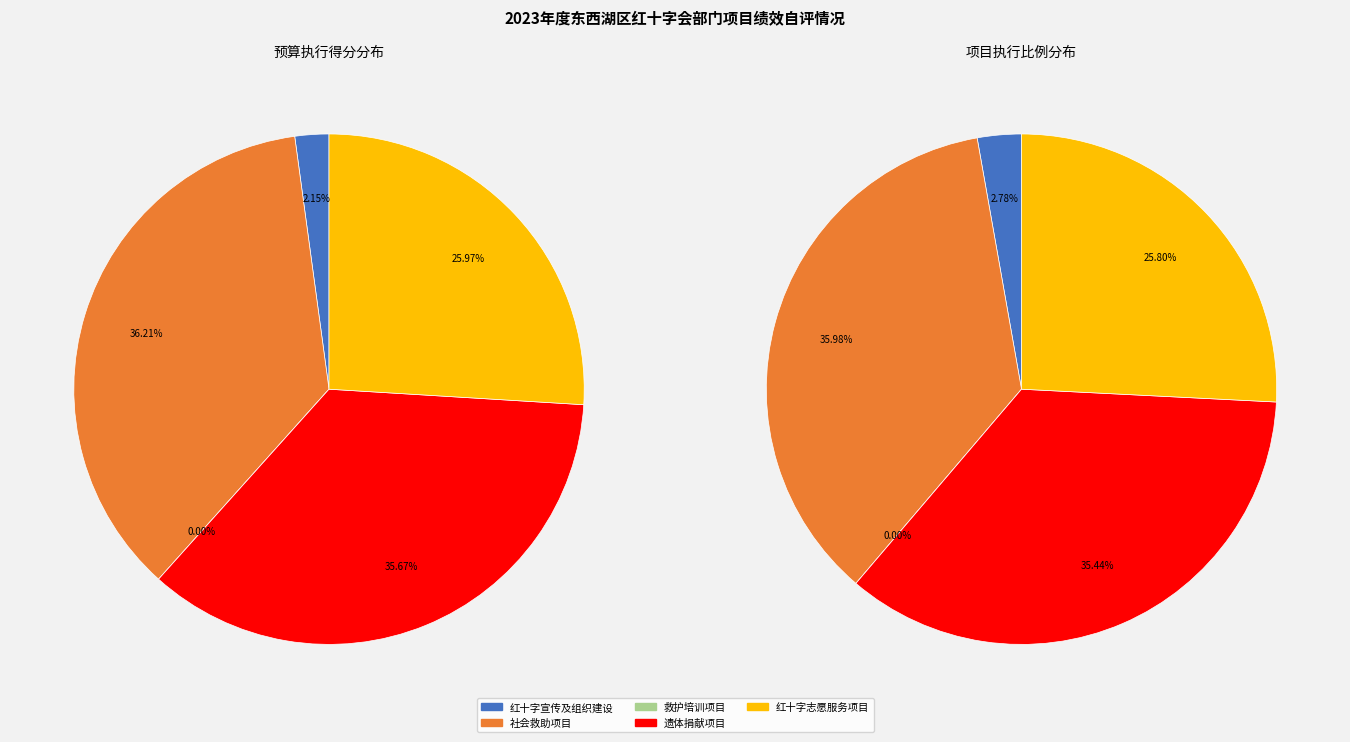

How many segments does this pie chart have?

5